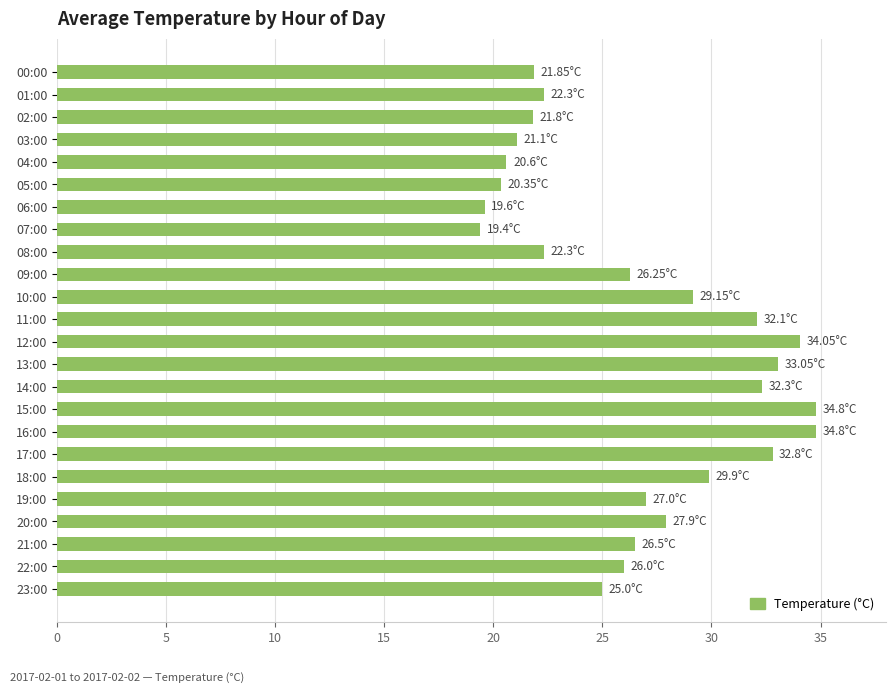

What is the ratio of the value at 14:00 to the value at 10:00?

1.1